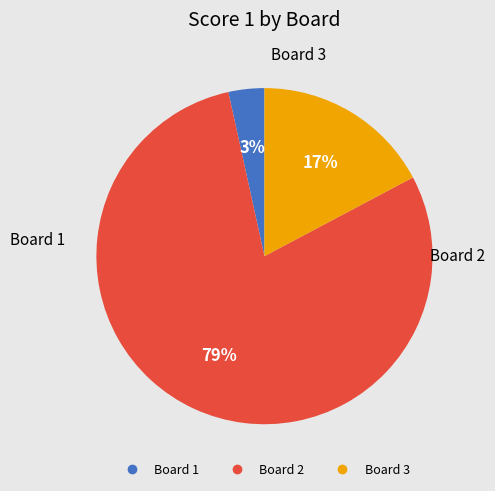

To the nearest percent, what is the combined percentage of Board 2 and Board 1?

83%